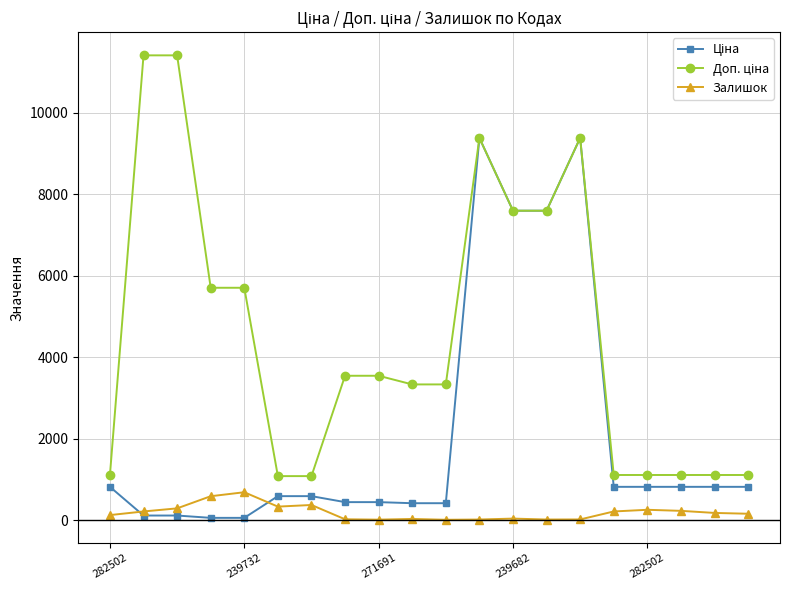

At how many categories does at least one series exceed 4618?

8